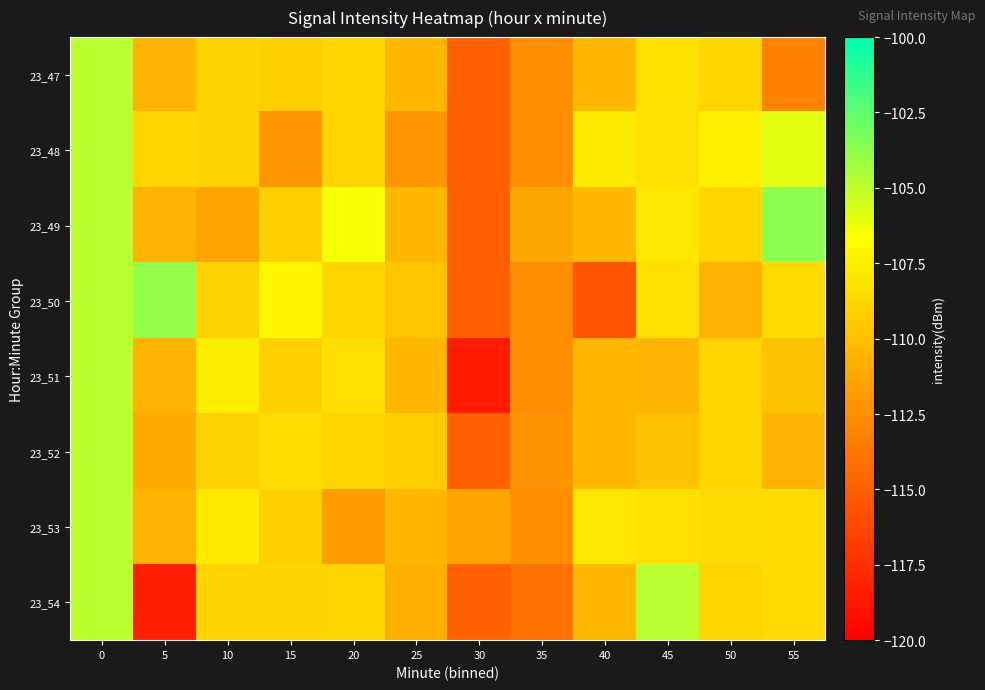

Which label corresponds to the smallest value in the chart?

30